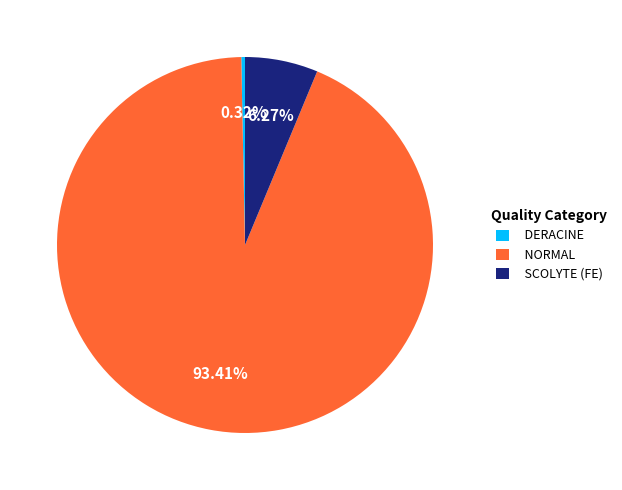

Do DERACINE and NORMAL together represent more than half of the pie?

Yes